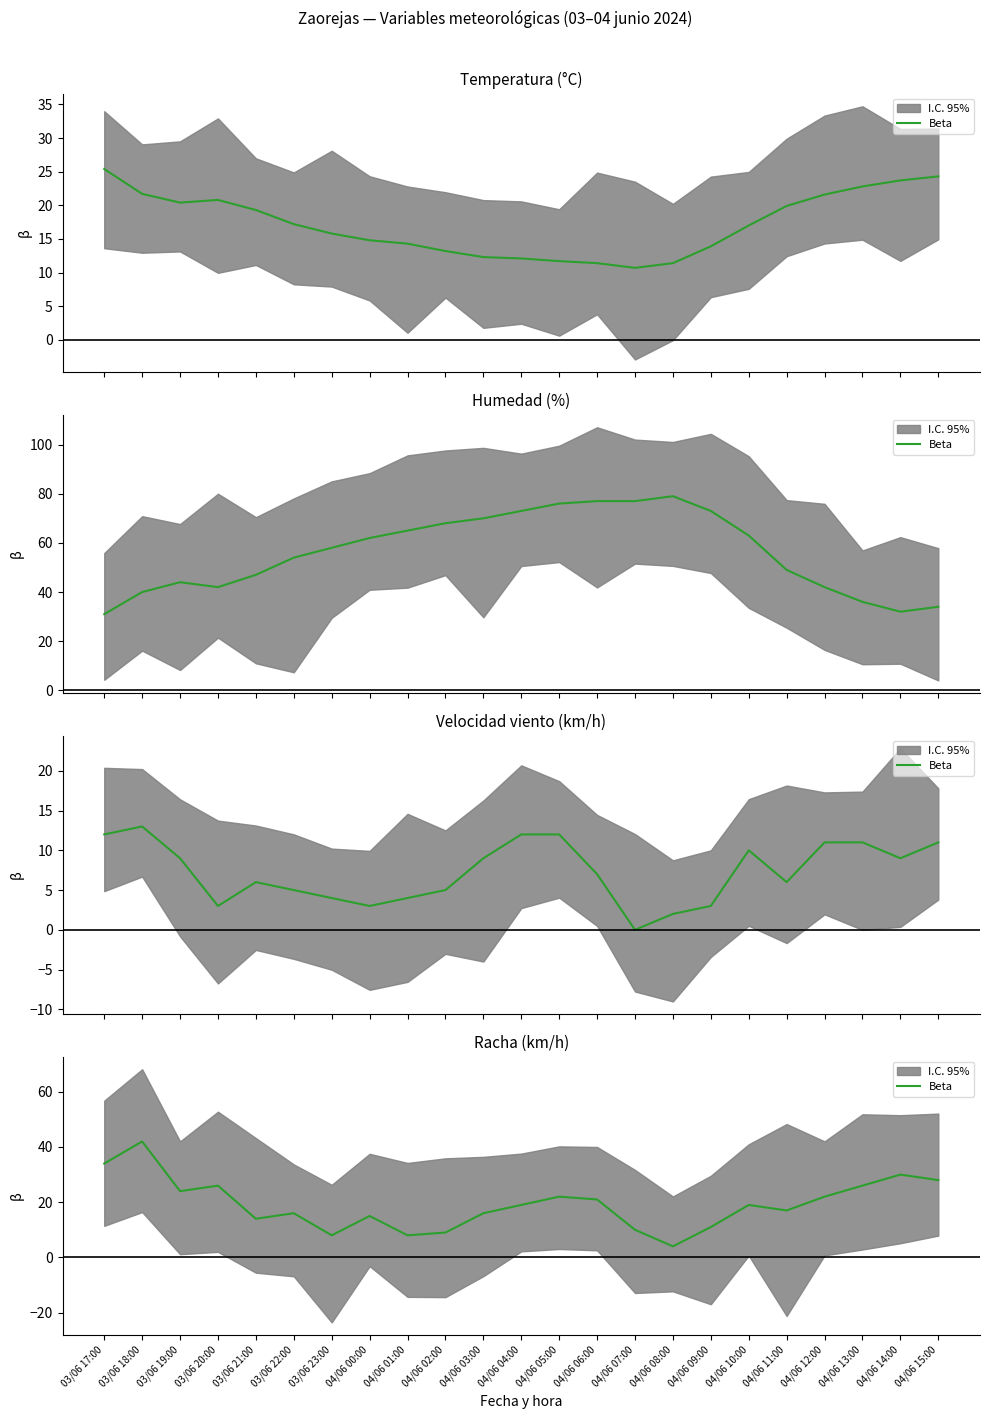

Is it true that the value at 03/06 18:00 is 42?

True